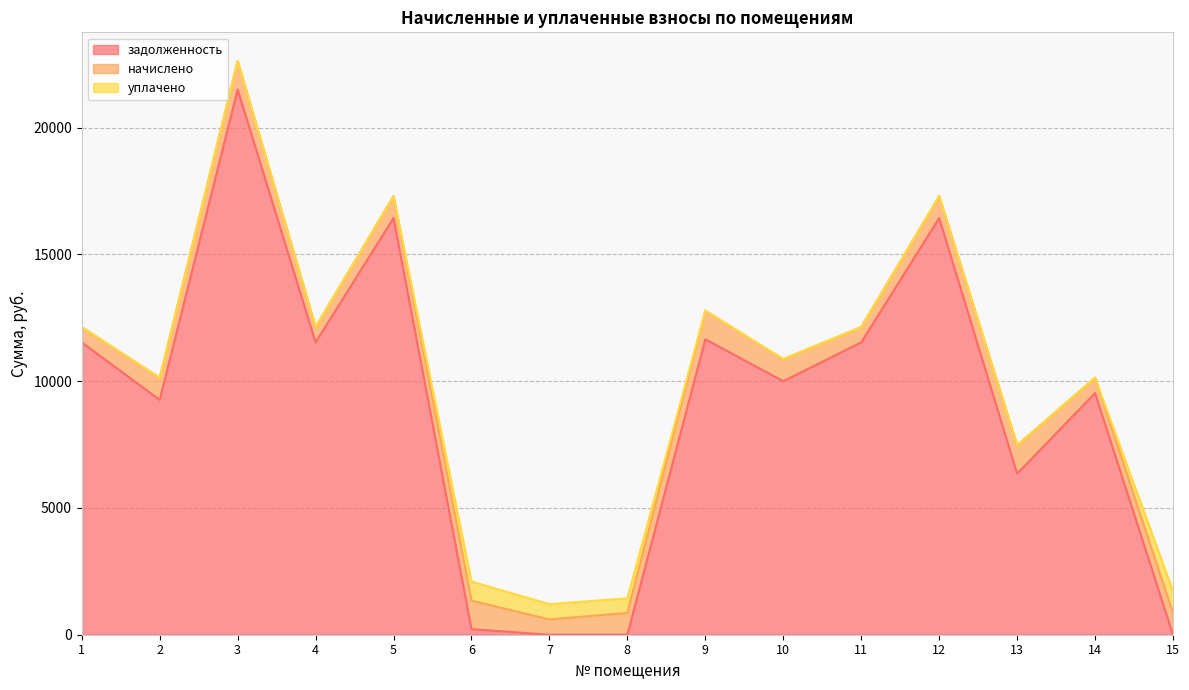

At how many categories does at least one series exceed 3931?

11